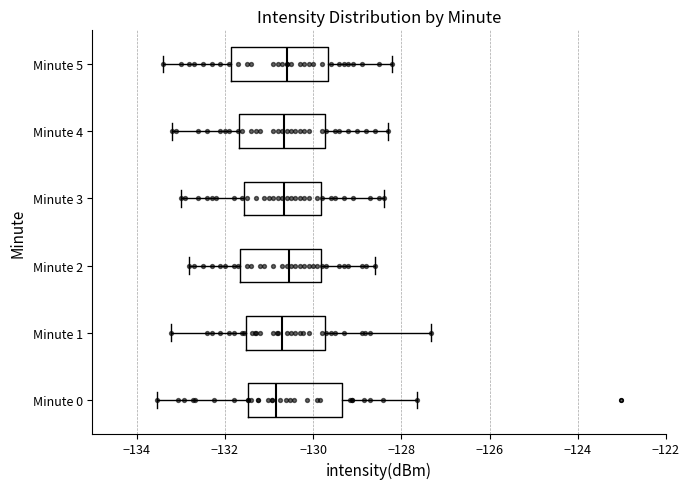

Reading bottom to top, transcribe this box plot: for each box, give where its median line is, the range the box spans, and where its two whiskers end, as read against the x-axis. The values are not printed on the chart, so give them approximately, as read against the axis.

Minute 0: median -130.8, box -131.4 to -129.4, whiskers -133.6 to -127.6
Minute 1: median -130.6, box -131.6 to -129.8, whiskers -133.2 to -127.4
Minute 2: median -130.6, box -131.6 to -129.8, whiskers -132.8 to -128.6
Minute 3: median -130.6, box -131.6 to -129.8, whiskers -133.0 to -128.4
Minute 4: median -130.6, box -131.6 to -129.8, whiskers -133.2 to -128.2
Minute 5: median -130.6, box -131.8 to -129.6, whiskers -133.4 to -128.2